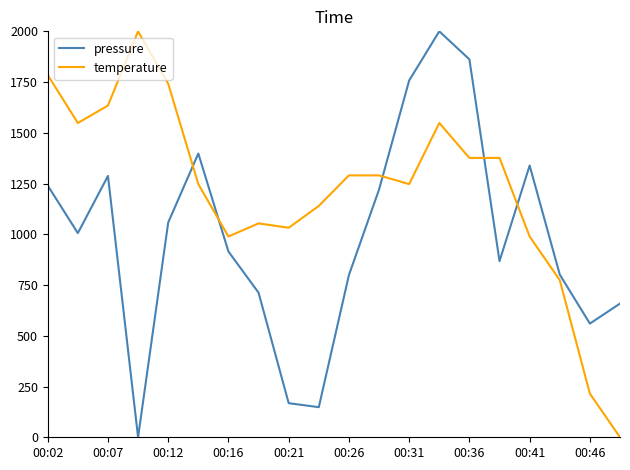

What is the highest value of the pressure series?

2000.0